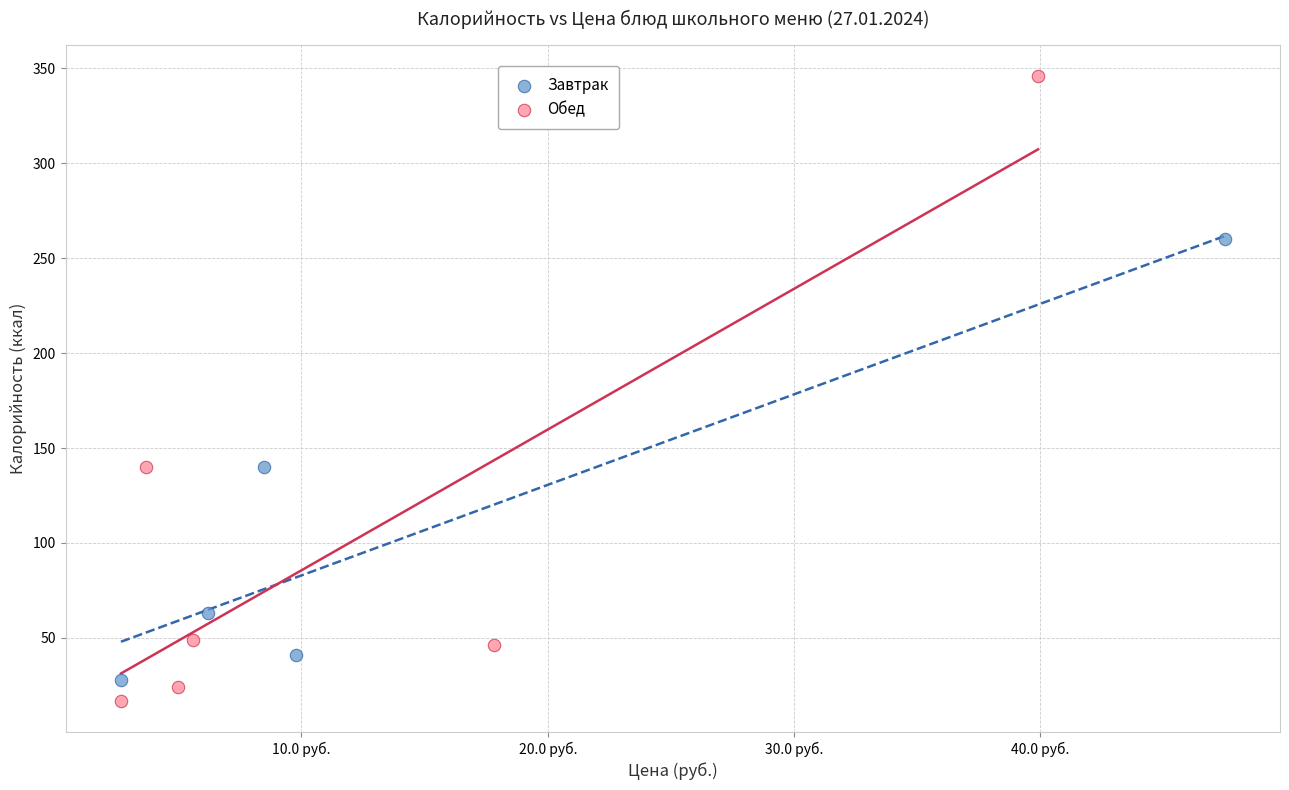

Which series contains the highest Y value?

Обед